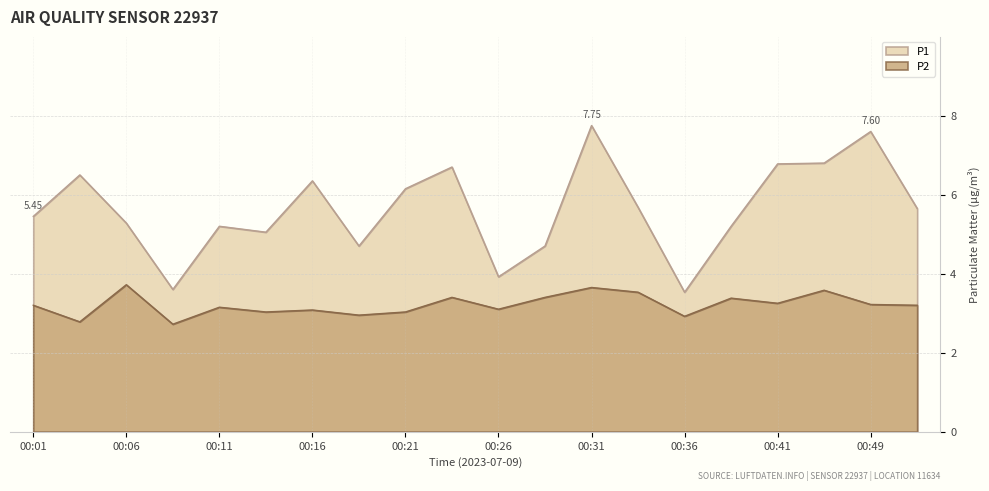

Where does the P2 series first go above 3?

00:01